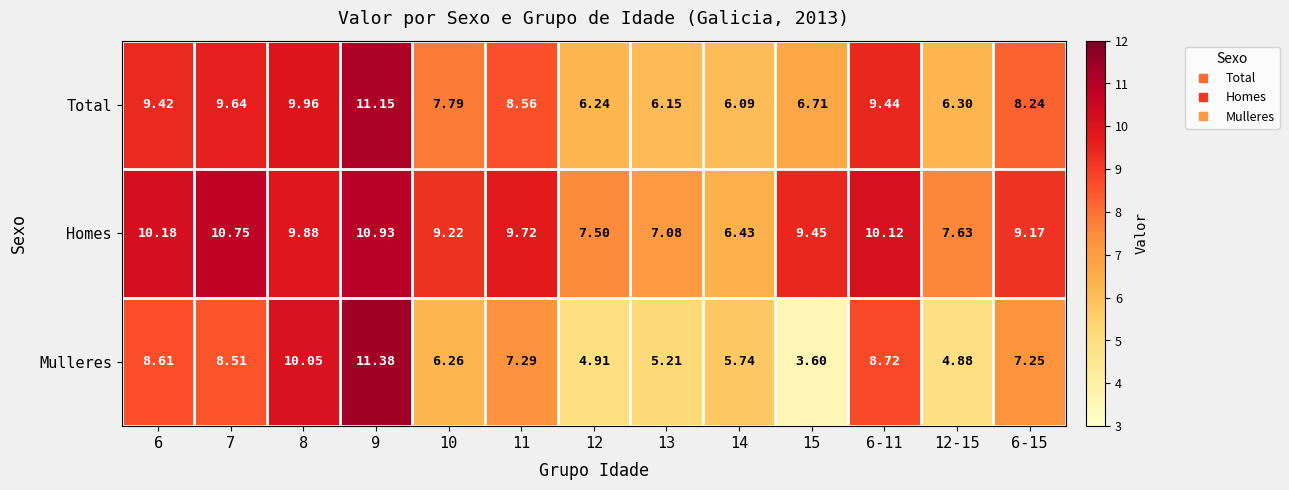

Between 7 and 12-15, which series saw the biggest shift?

Mulleres